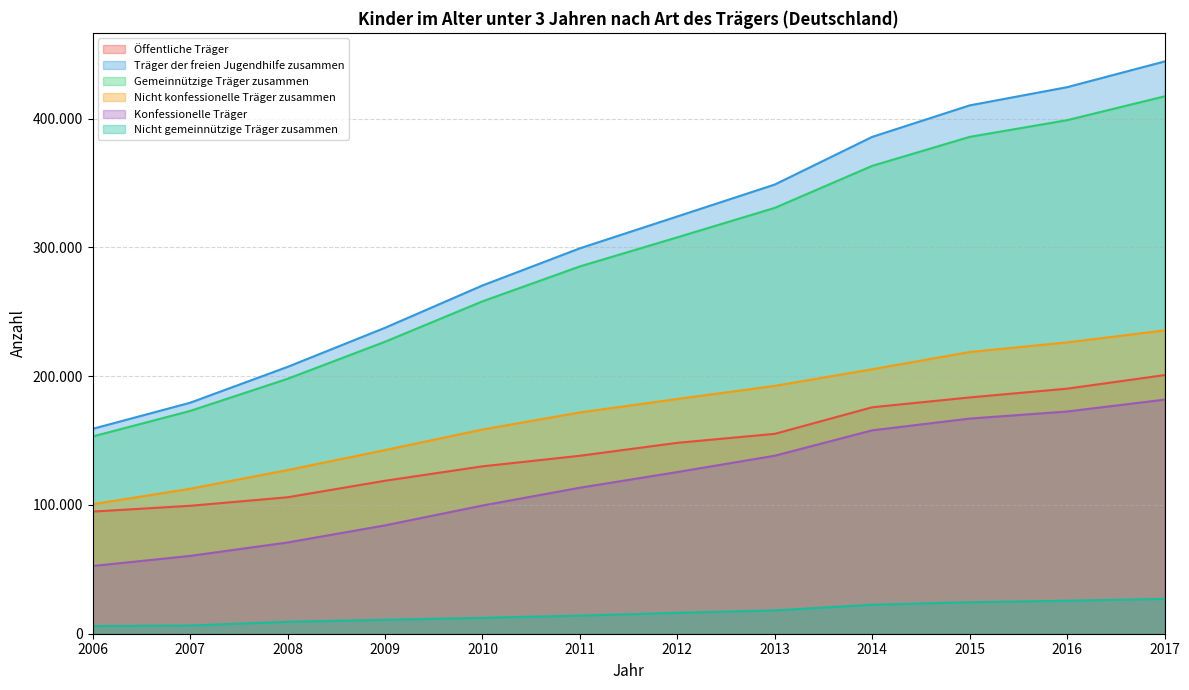

What is the value of the Nicht konfessionelle Träger zusammen point at the 2nd from the left?

112540